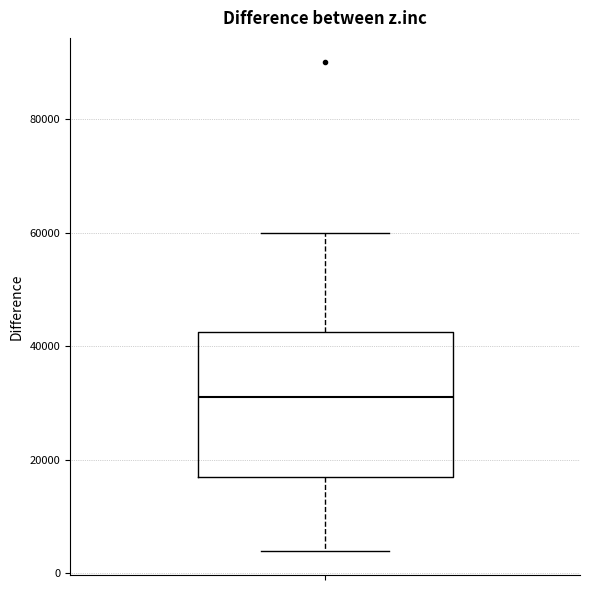

Transcribe this box plot: give where the median line is, the range the box spans, and where the two whiskers end, as read against the y-axis. The values are not printed on the chart, so give them approximately, as read against the axis.

median 32000, box 18000 to 42000, whiskers 4000 to 60000